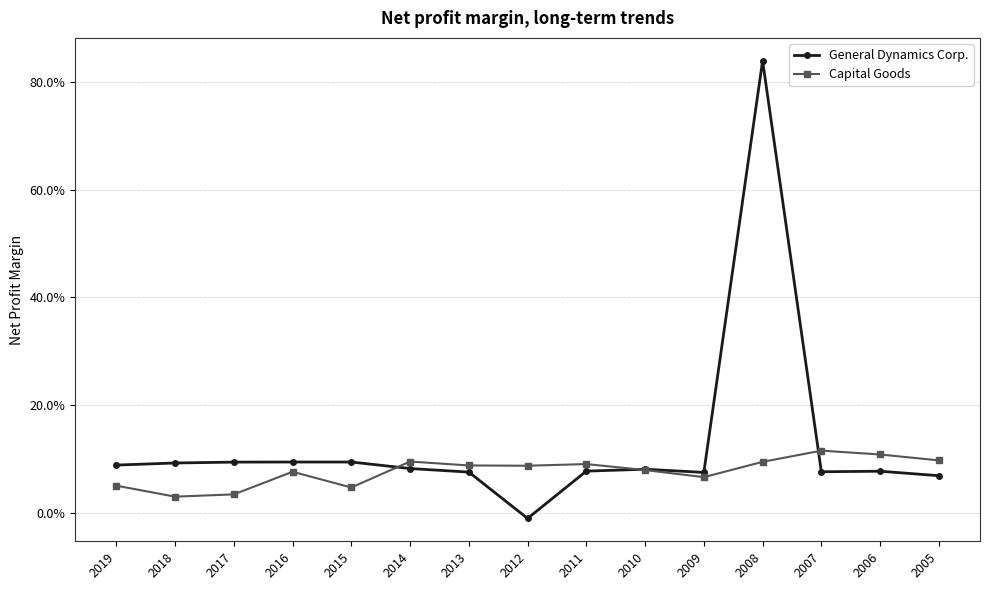

Is the value of Capital Goods at 2018 greater than the value of General Dynamics Corp. at 2007?

No